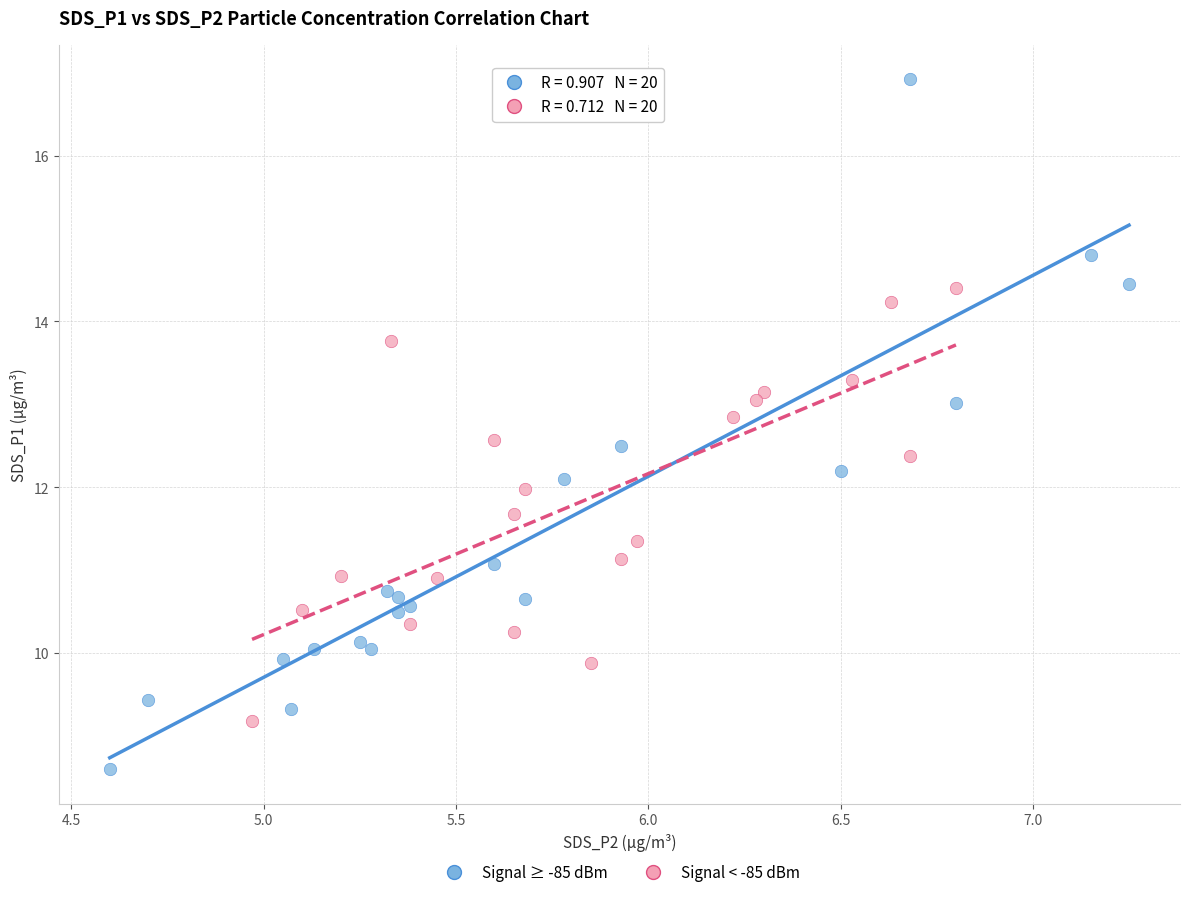

Which series reaches the maximum Y coordinate?

Signal ≥ -85 dBm